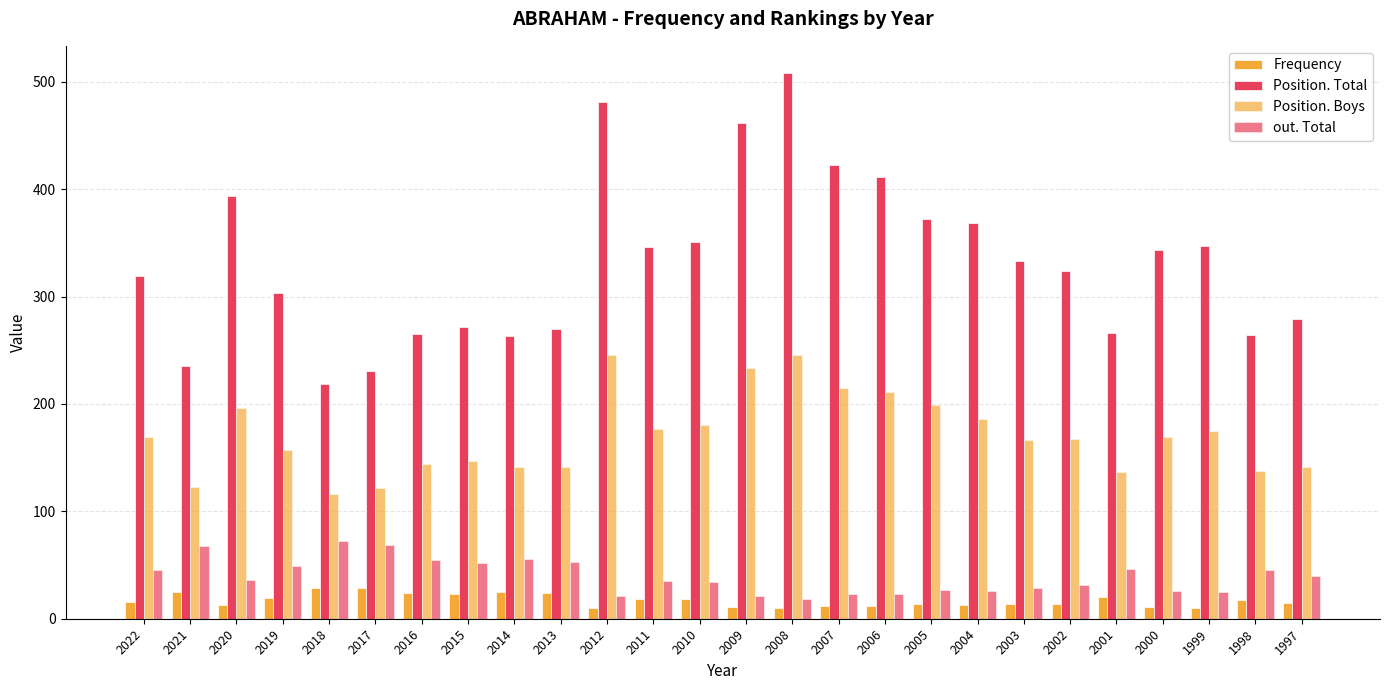

Reading left to right, transcribe all the data shown in this chart.

Frequency: 2022=16	2021=25	2020=13	2019=19	2018=29	2017=29	2016=24	2015=23	2014=25	2013=24	2012=10	2011=18	2010=18	2009=11	2008=10	2007=12	2006=12	2005=14	2004=13	2003=14	2002=14	2001=20	2000=11	1999=10	1998=17	1997=15
Position. Total: 2022=319	2021=235	2020=394	2019=303	2018=219	2017=231	2016=265	2015=272	2014=263	2013=270	2012=481	2011=346	2010=351	2009=462	2008=508	2007=422	2006=411	2005=372	2004=368	2003=333	2002=324	2001=266	2000=343	1999=347	1998=264	1997=279
Position. Boys: 2022=169	2021=123	2020=196	2019=157	2018=116	2017=122	2016=144	2015=147	2014=141	2013=141	2012=246	2011=177	2010=180	2009=233	2008=246	2007=215	2006=211	2005=199	2004=186	2003=166	2002=167	2001=137	2000=169	1999=175	1998=138	1997=141
out. Total: 2022=45	2021=68	2020=36	2019=49	2018=72	2017=69	2016=55	2015=52	2014=56	2013=53	2012=21	2011=35	2010=34	2009=21	2008=18	2007=23	2006=23	2005=27	2004=26	2003=29	2002=31	2001=46	2000=26	1999=25	1998=45	1997=40